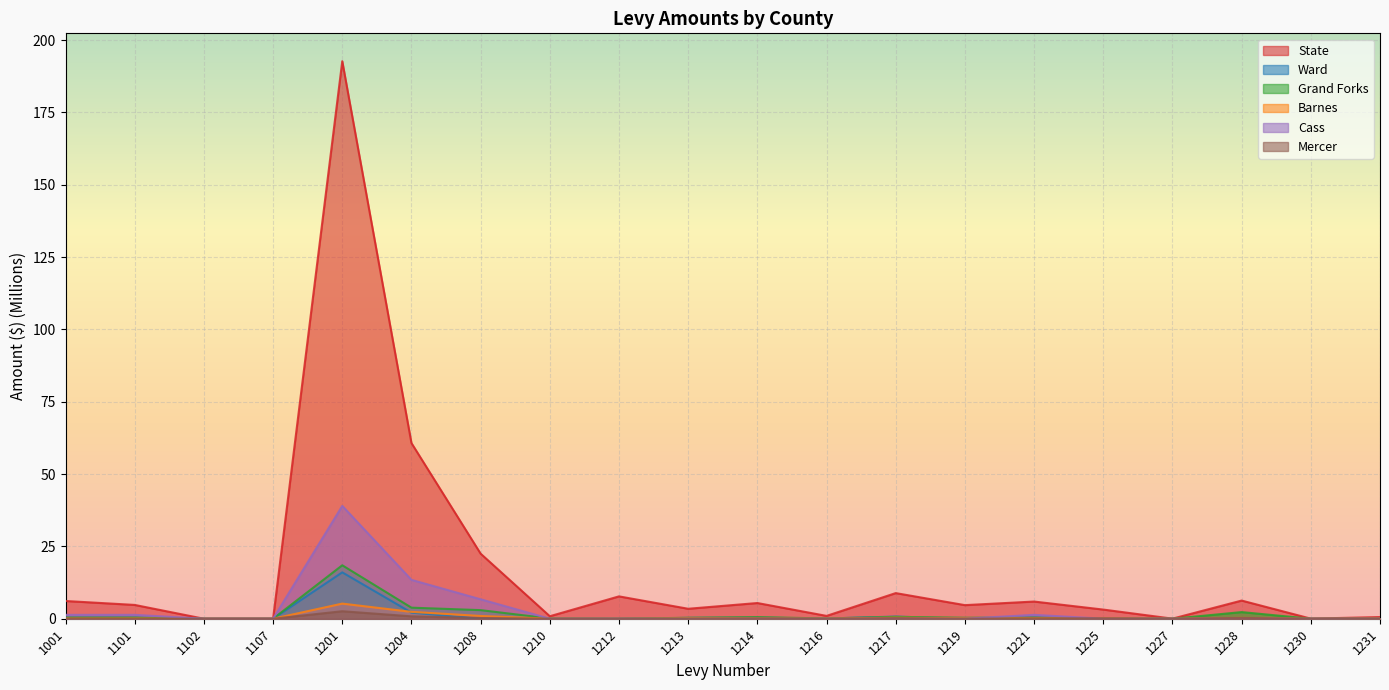

Which series has the largest range (max minus min)?

State